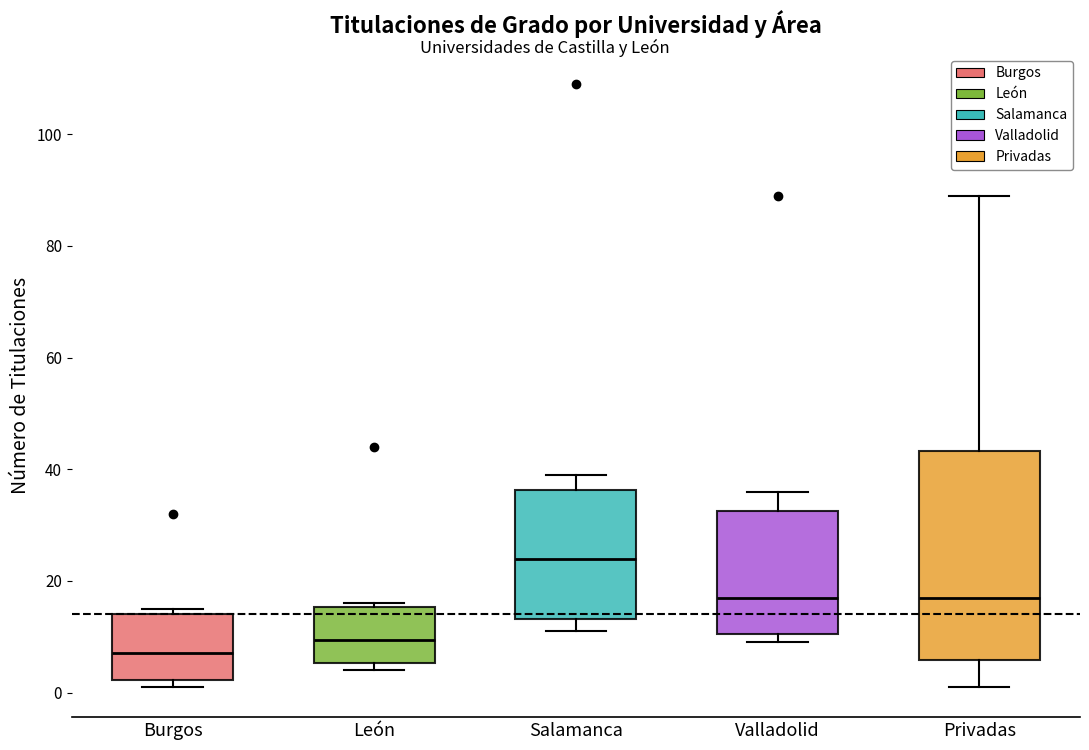

Reading left to right, transcribe this box plot: for each box, give where its median line is, the range the box spans, and where its two whiskers end, as read against the y-axis. The values are not printed on the chart, so give them approximately, as read against the axis.

Burgos: median 8, box 2 to 14, whiskers 2 (just below the box's lower edge) to 16
León: median 10, box 6 to 16, whiskers 4 to 16 (just above the box's upper edge)
Salamanca: median 24, box 14 to 36, whiskers 12 to 40
Valladolid: median 18, box 10 to 32, whiskers 10 (just below the box's lower edge) to 36
Privadas: median 18, box 6 to 44, whiskers 2 to 90